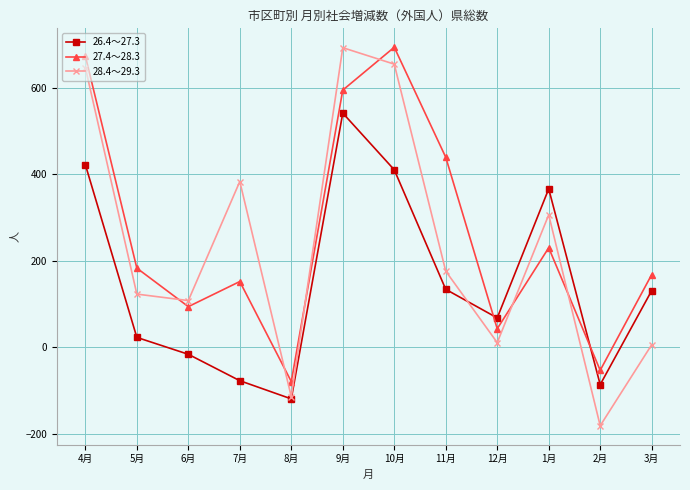

How many interior local valleys does the 26.4～27.3 series have?

3